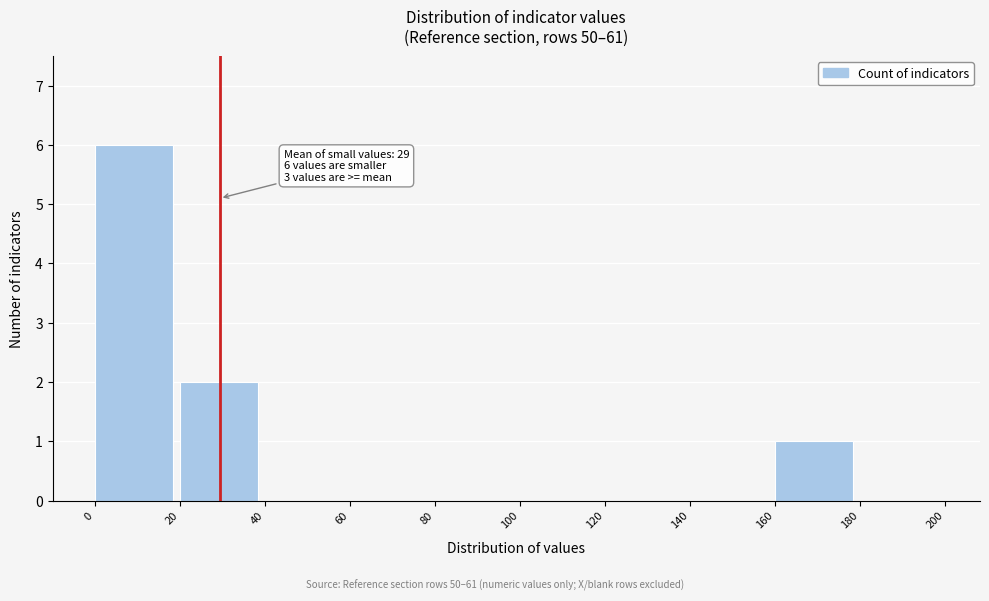

Which range on the x-axis has the tallest bar?

0 to 20